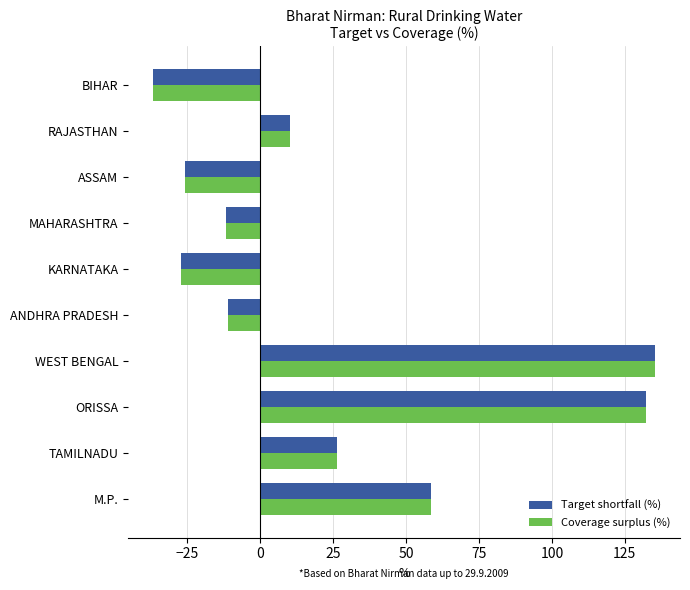

Is the value of Target shortfall (%) at M.P. greater than the value of Coverage surplus (%) at RAJASTHAN?

Yes